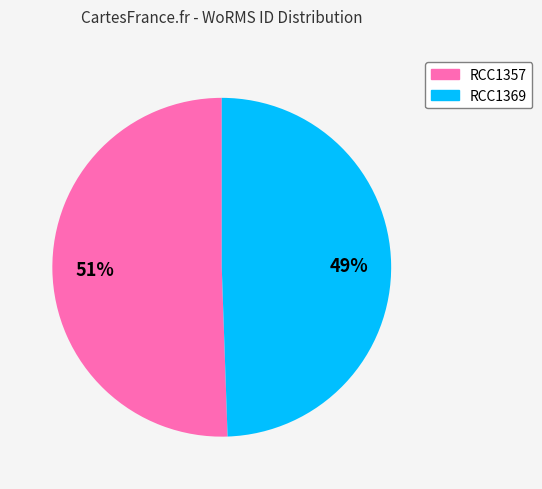

How many slices are in this pie chart?

2